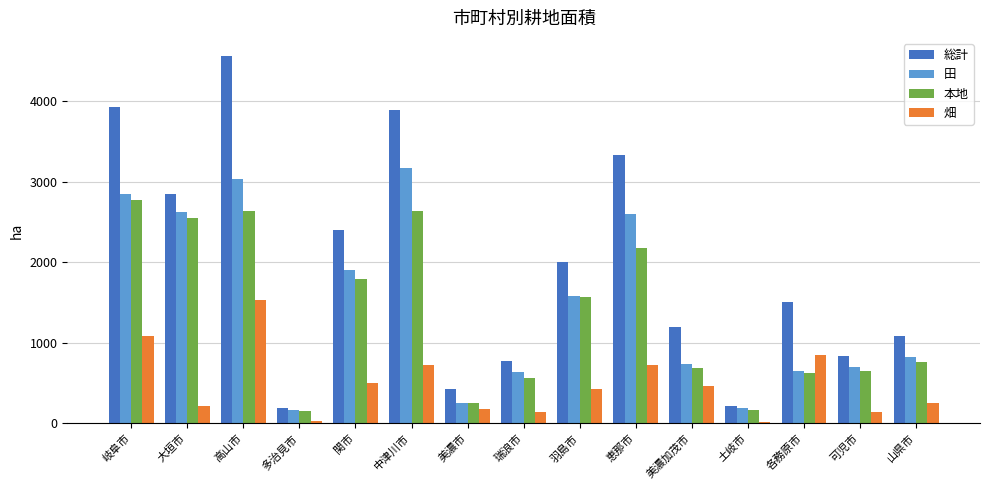

What is the sum of the 畑 values at 可児市 and 美濃市?

320